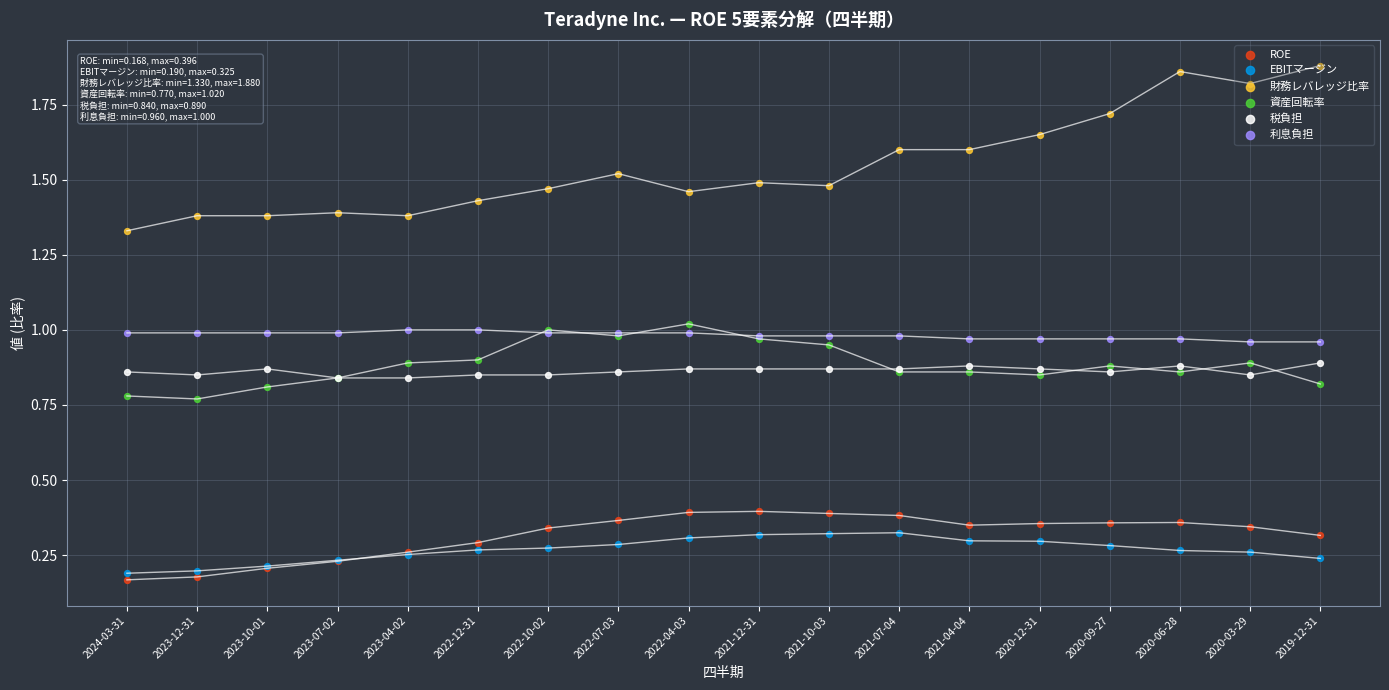

Is the value of 利息負担 at 2022-04-03 greater than the value of 資産回転率 at 2021-12-31?

Yes